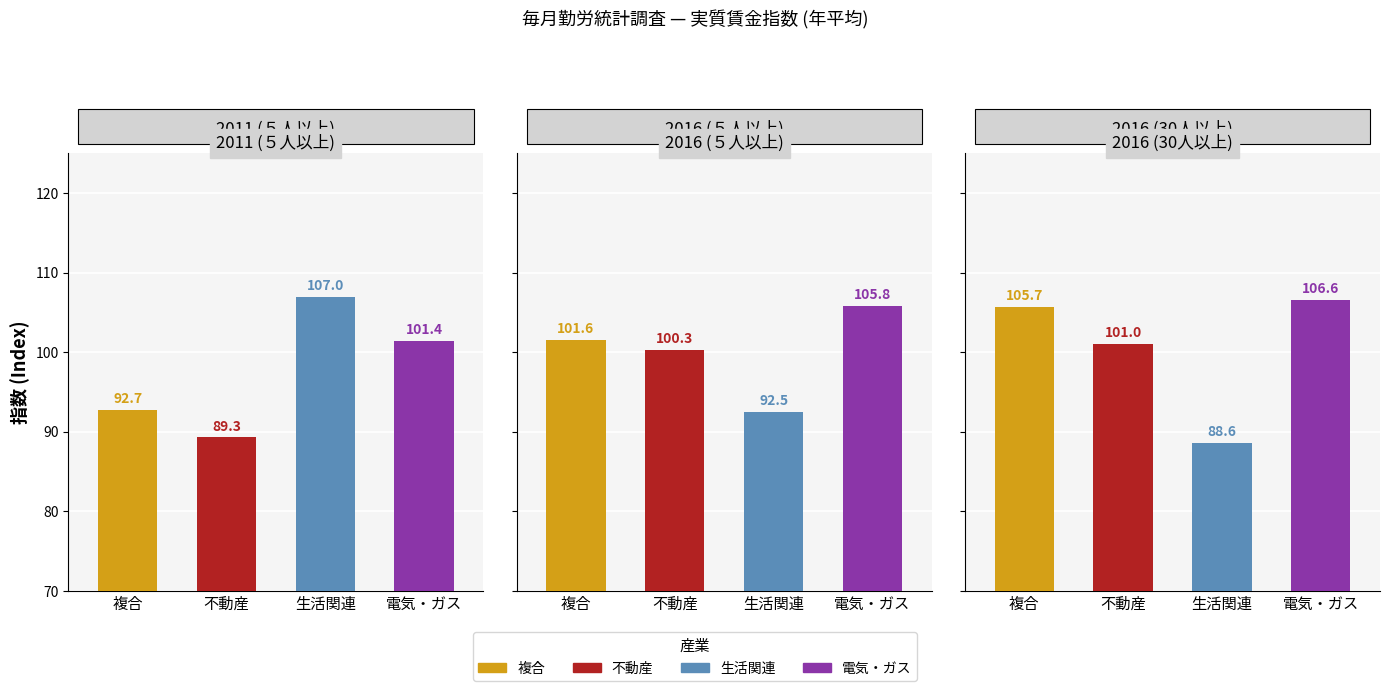

What is the value of the ５人以上 bar at the 3rd from the left?

107.0